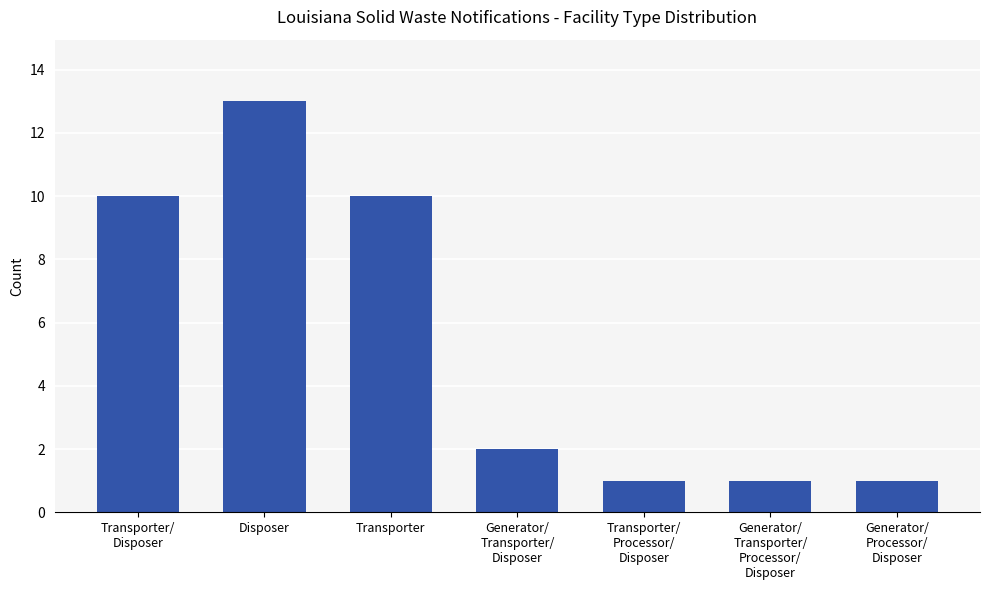

Reading left to right, list all the values displayed in this chart.

10	13	10	2	1	1	1